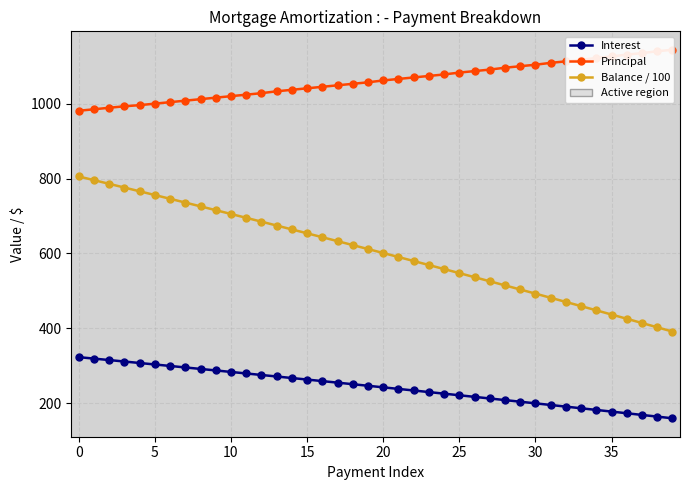

Rank the series by their average value, from lowest to highest.

Interest, Balance / 100, Principal